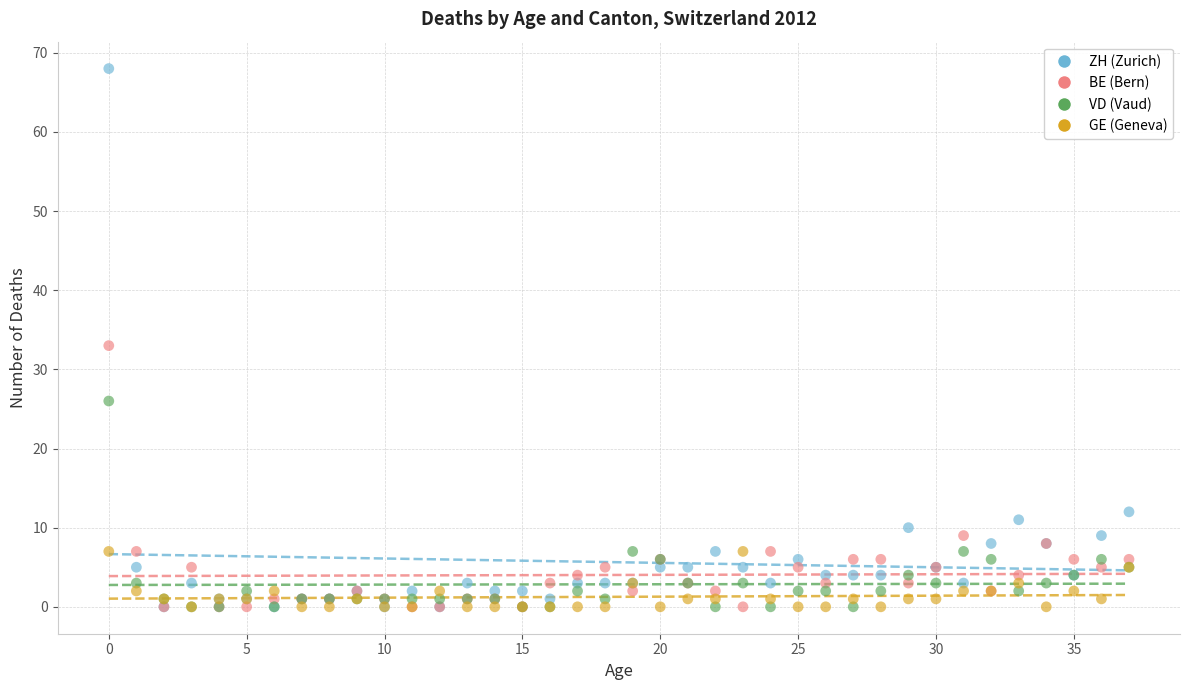

Across all series, what Y value is closest to 34?

33